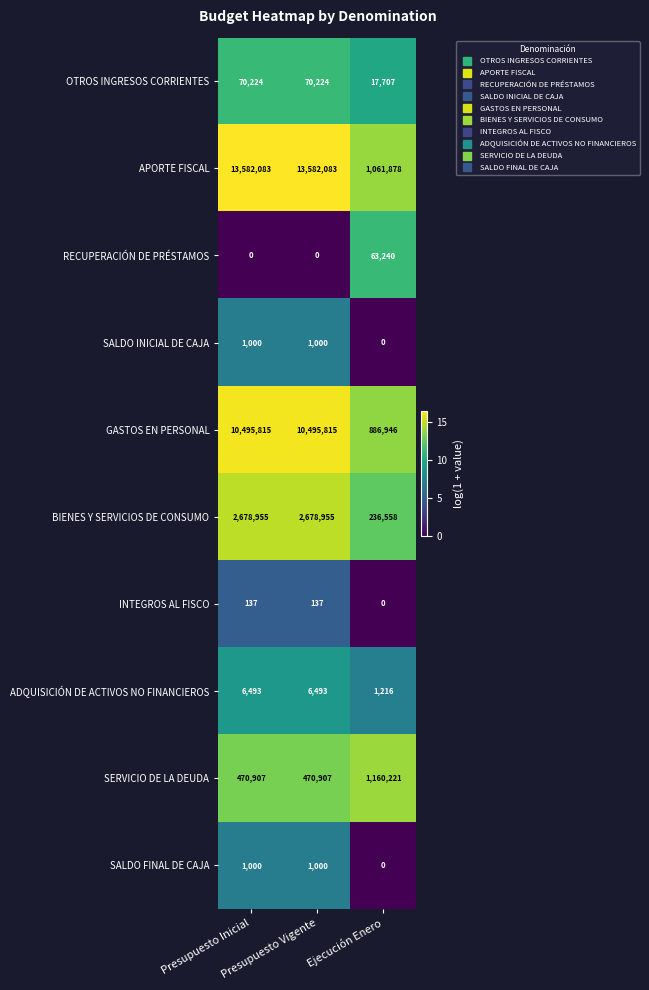

What is the sum of all INTEGROS AL FISCO values?

274